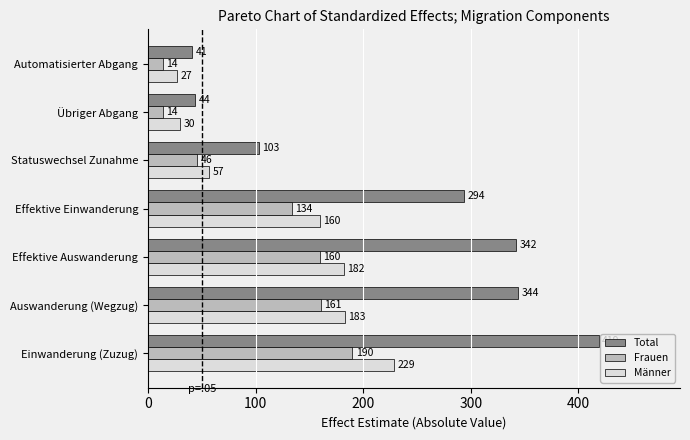

Which series has the widest spread of values?

Total